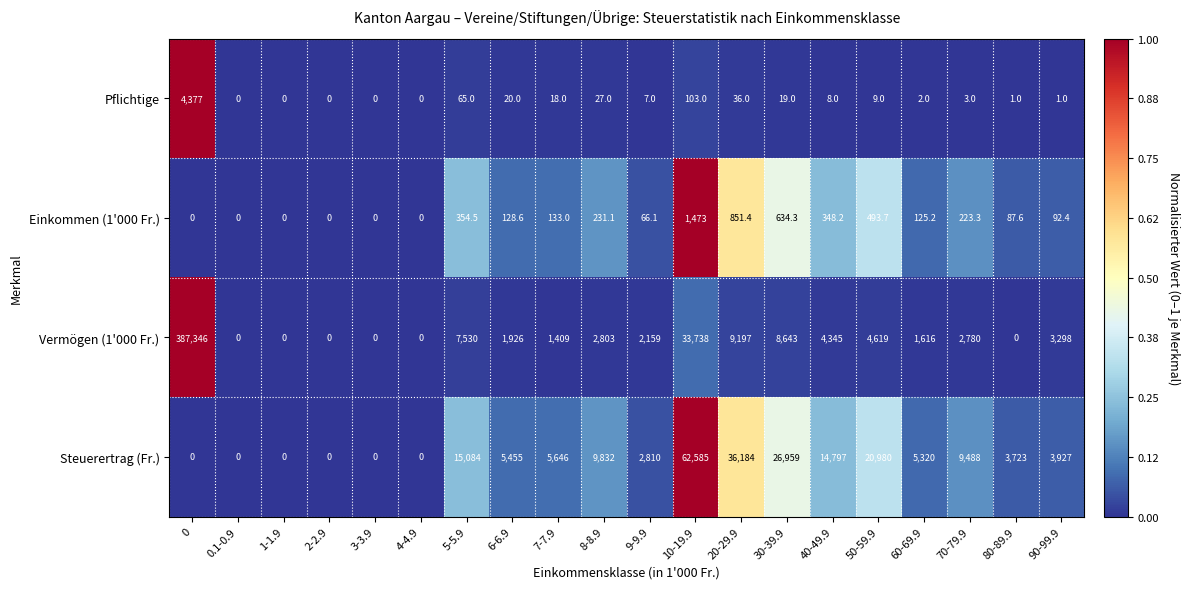

True or false: Einkommen (1'000 Fr.) has a value of 223.3 at 70-79.9.

True